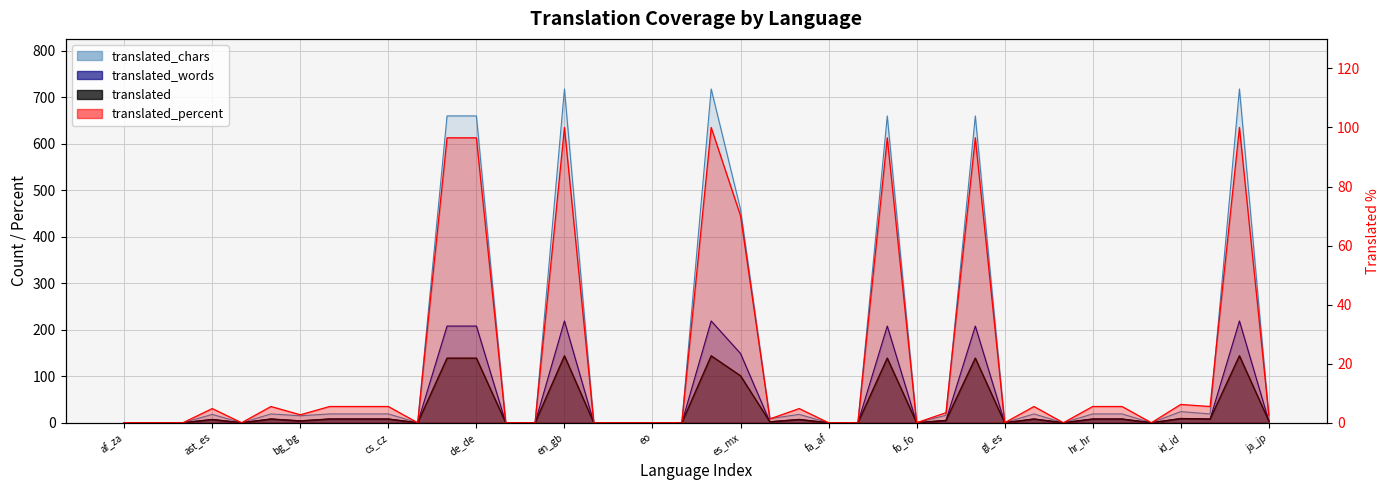

The value of translated_percent at am_et is 54.7. True or false?

False